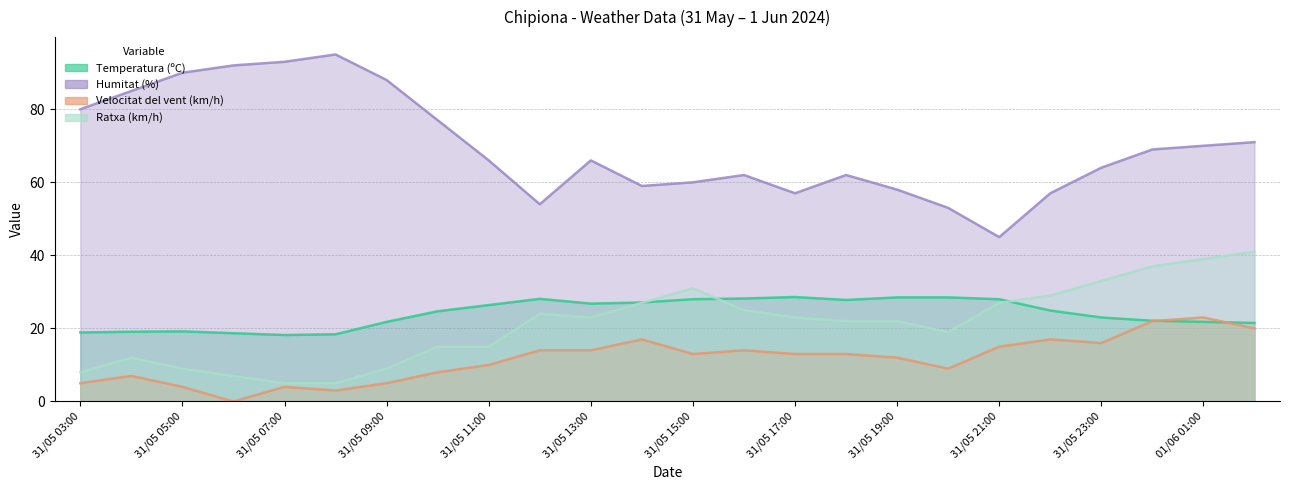

What is the value of the Velocitat del vent (km/h) point at the 11th from the left?

14.0